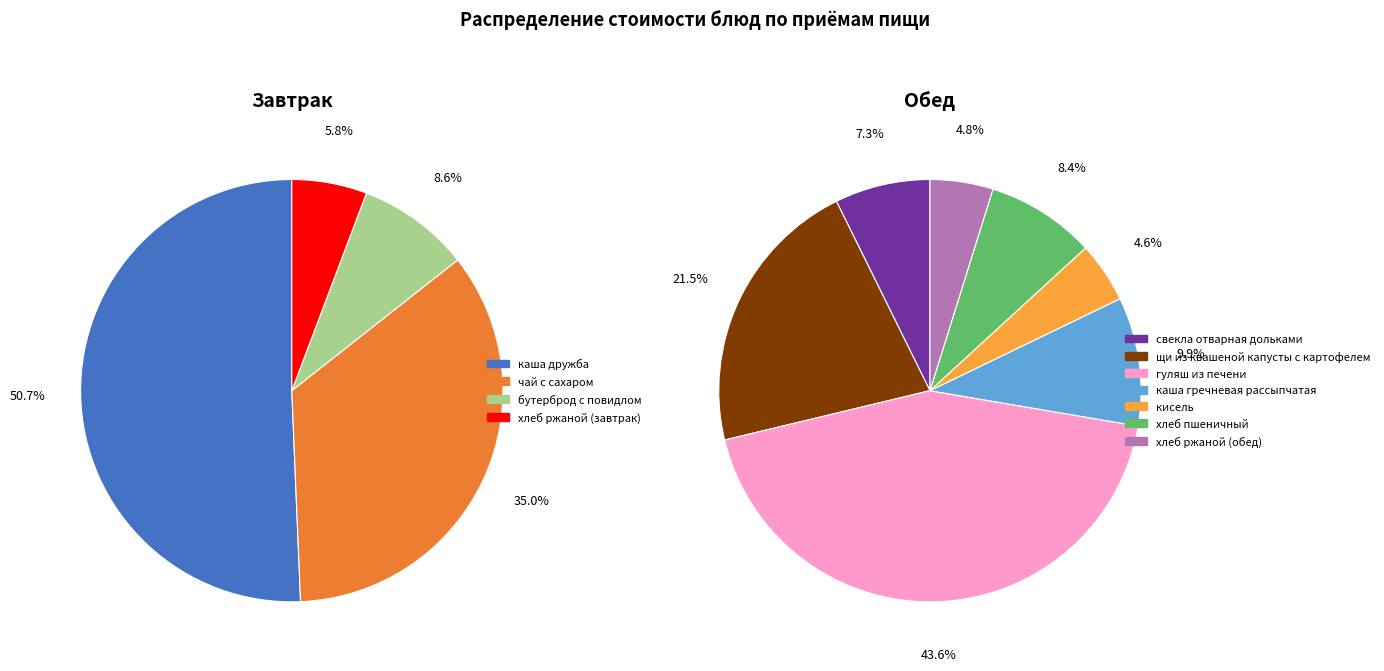

Does чай с сахаром represent more than half of the total?

No